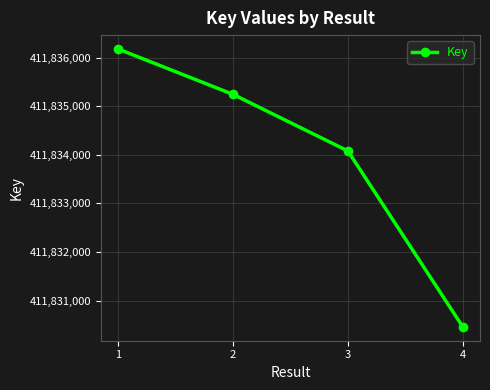

What is the value of the 2nd point from the left?

411835242